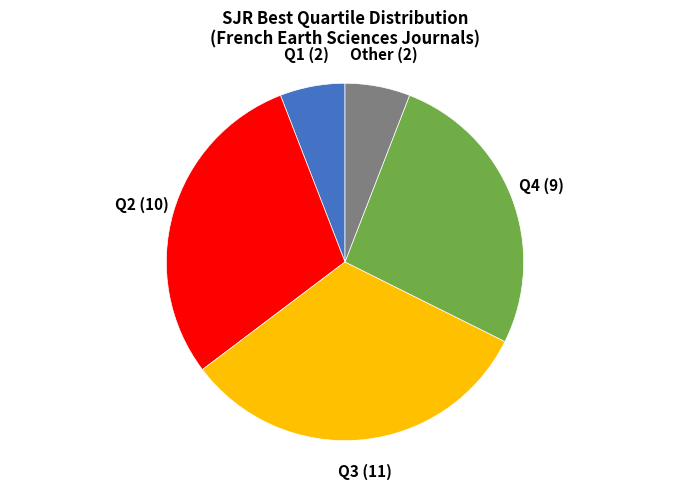

Does any single category account for the majority?

No